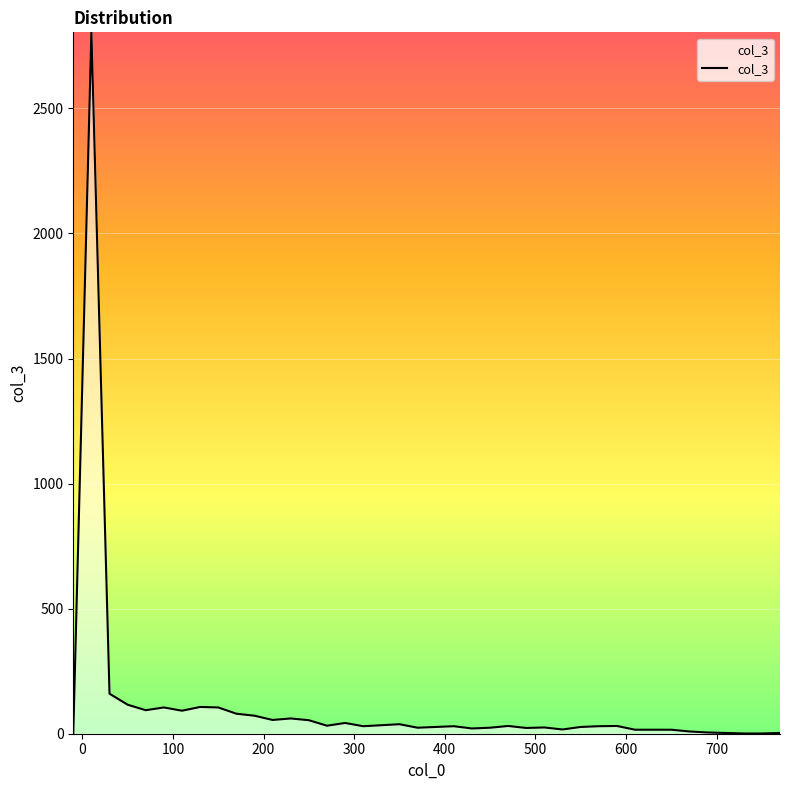

How many values are below 30?

18